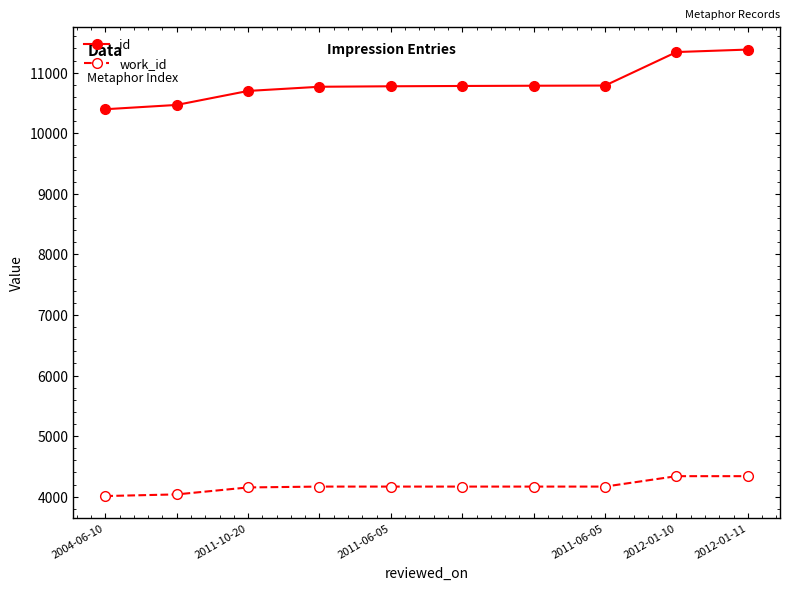

Rank the series by their maximum value, from highest to lowest.

id, work_id